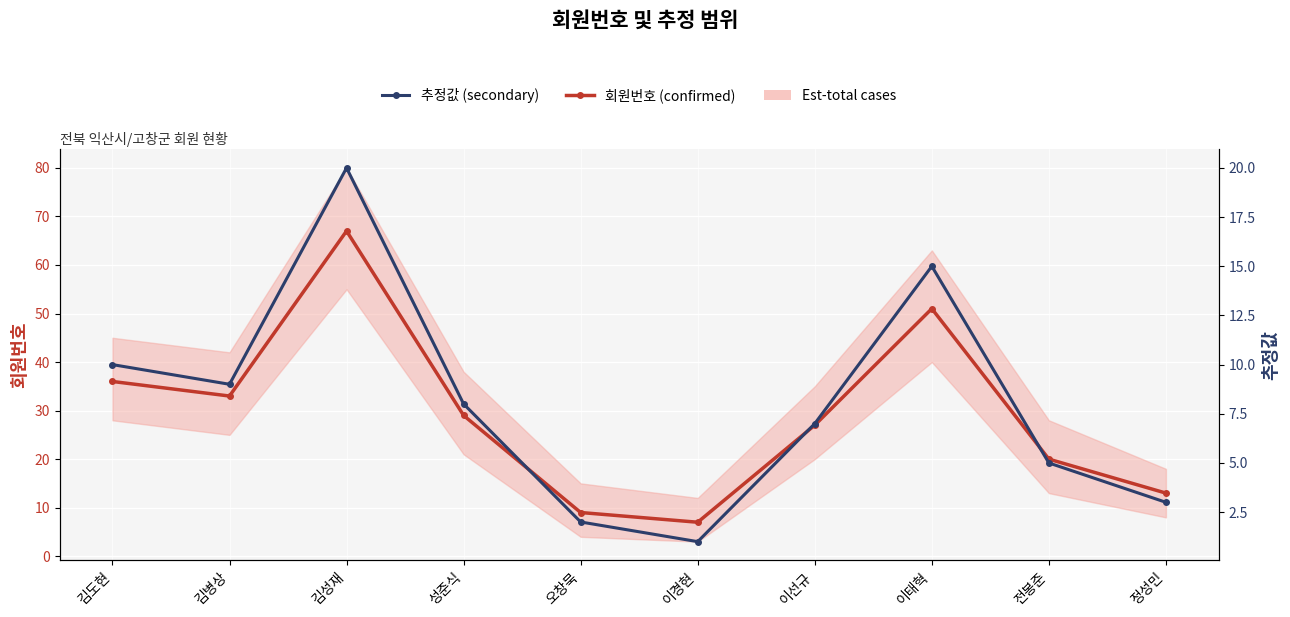

At which label does 추정값 (secondary) first exceed 8?

김도현